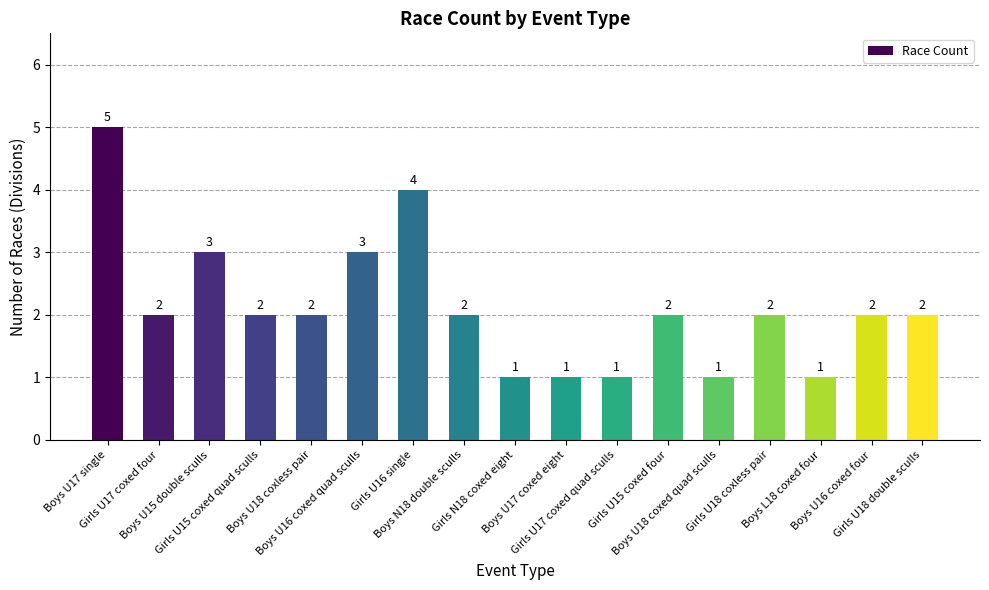

What is the difference between the maximum and minimum values?

4